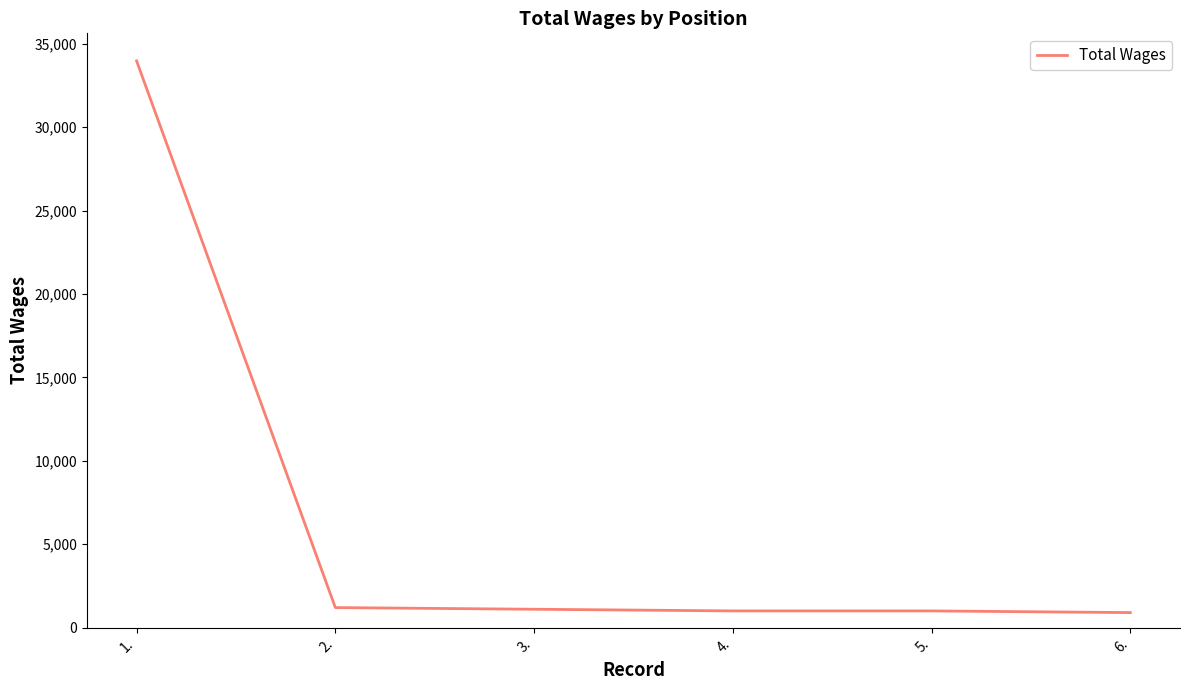

What is the smallest value displayed?

900